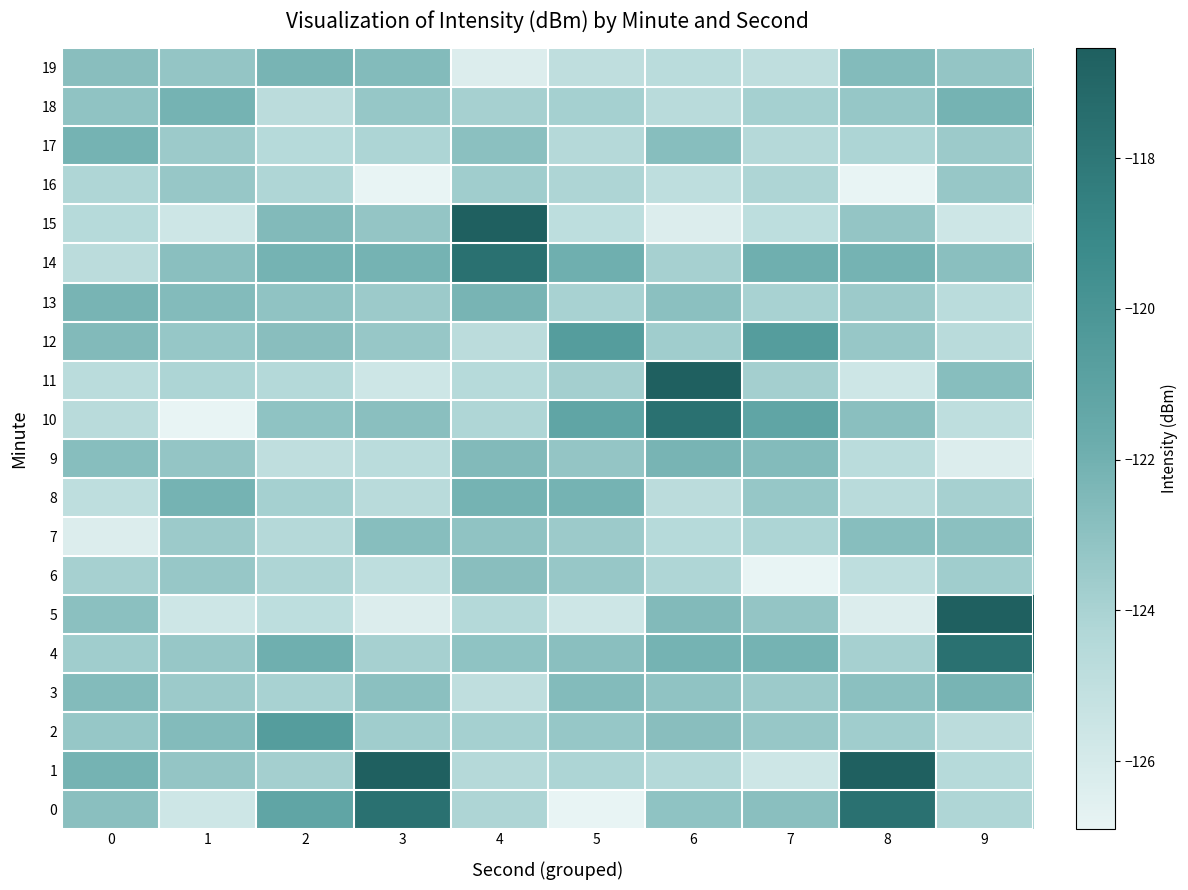

What is the spread (max minus min) of values at 0?

4.2